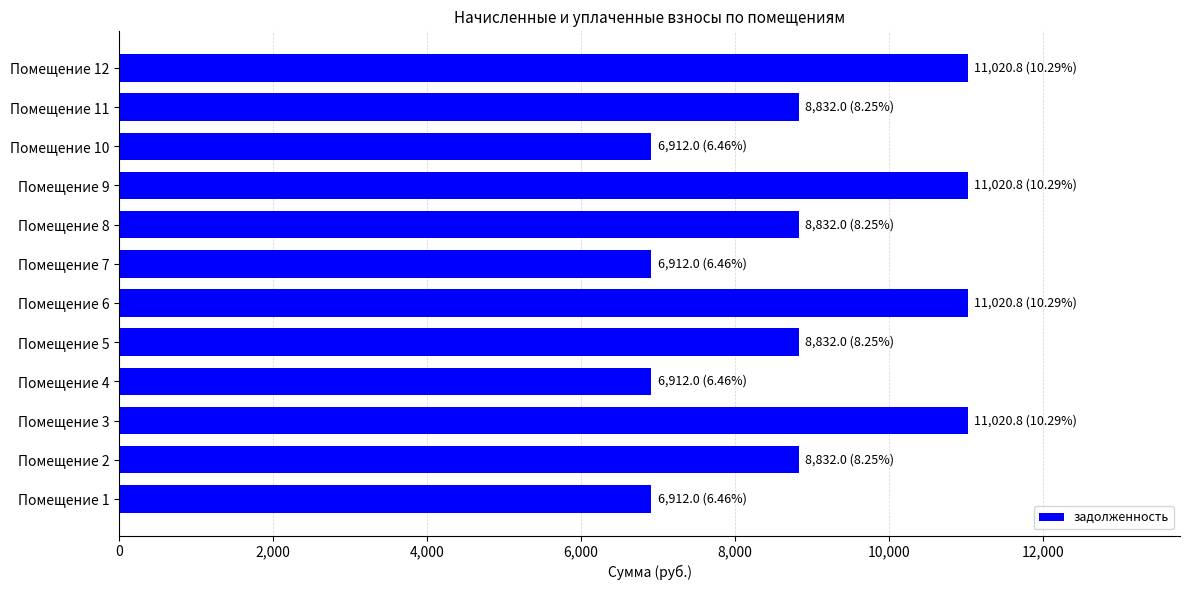

Reading bottom to top, what are all the values shown in this chart?

Помещение 1=6912.0	Помещение 2=8832.0	Помещение 3=11020.8	Помещение 4=6912.0	Помещение 5=8832.0	Помещение 6=11020.8	Помещение 7=6912.0	Помещение 8=8832.0	Помещение 9=11020.8	Помещение 10=6912.0	Помещение 11=8832.0	Помещение 12=11020.8